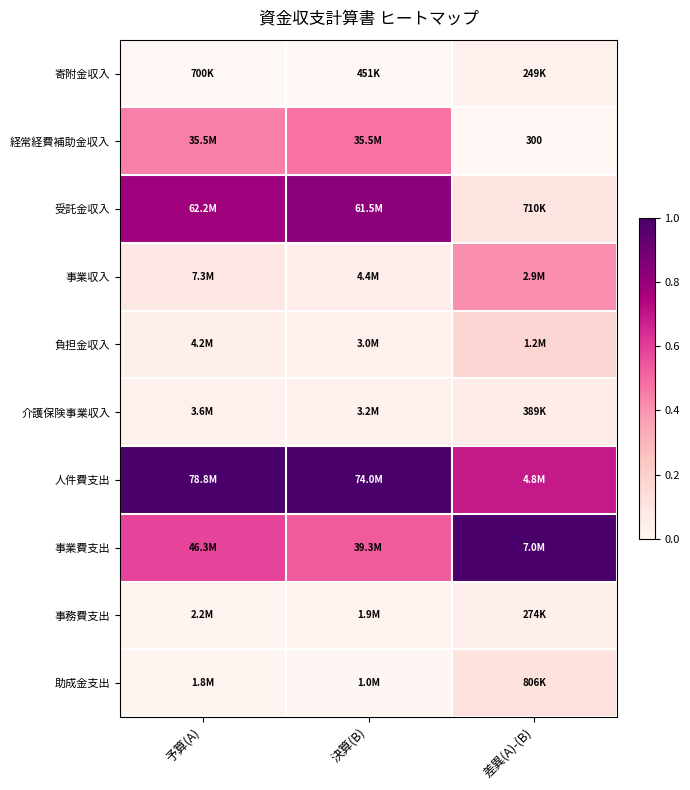

True or false: 経常経費補助金収入 has a value of 0.2 at 差異(A)-(B).

False